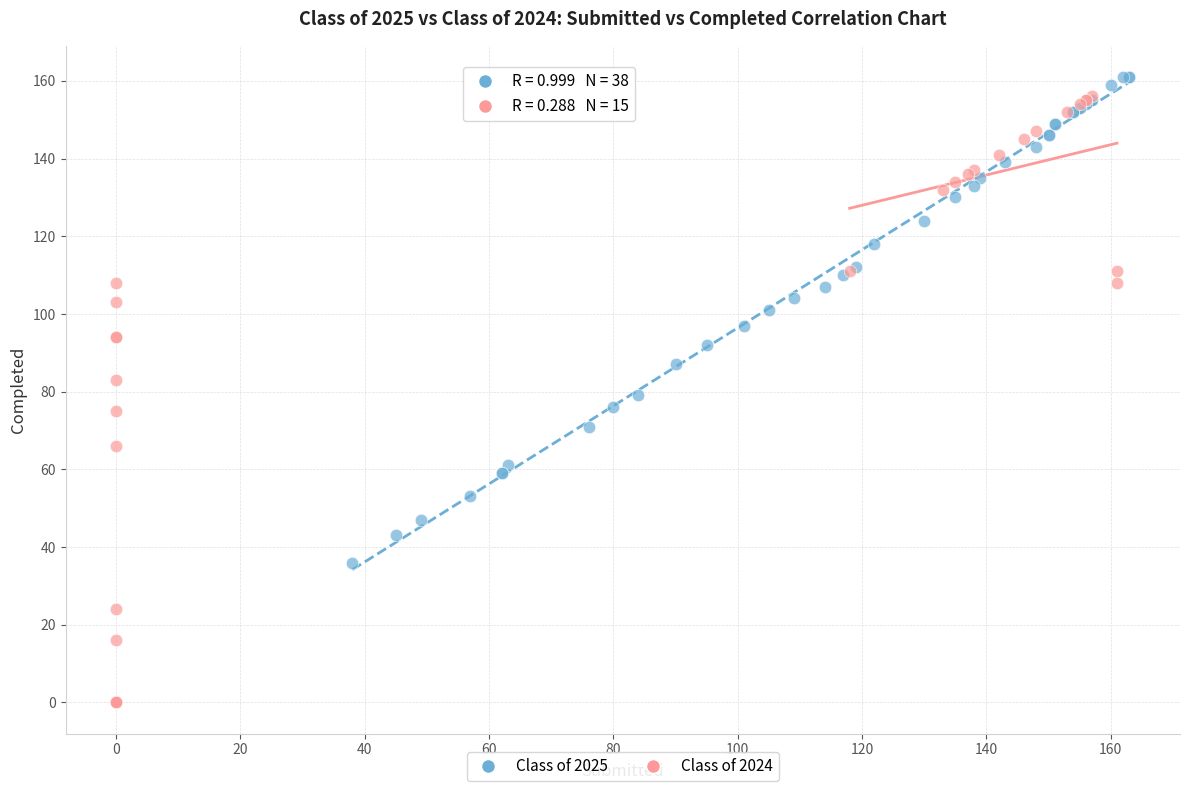

Which series has the widest spread of Y values?

Class of 2024